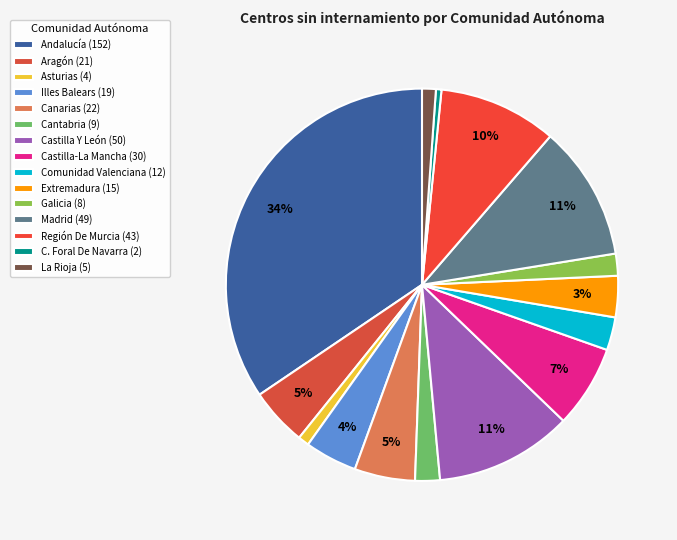

To the nearest percent, what percentage of the pie is Comunidad Valenciana?

3%